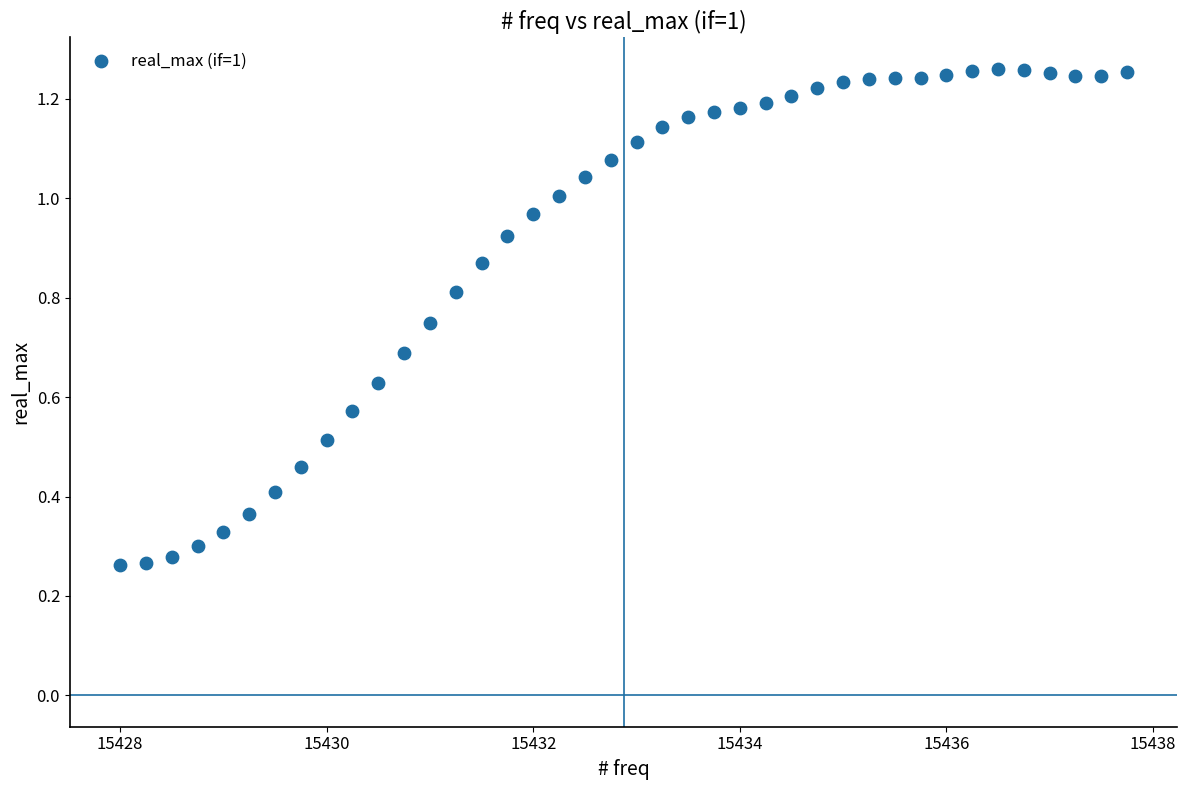

What is the range of X values (max minus min)?

9.8